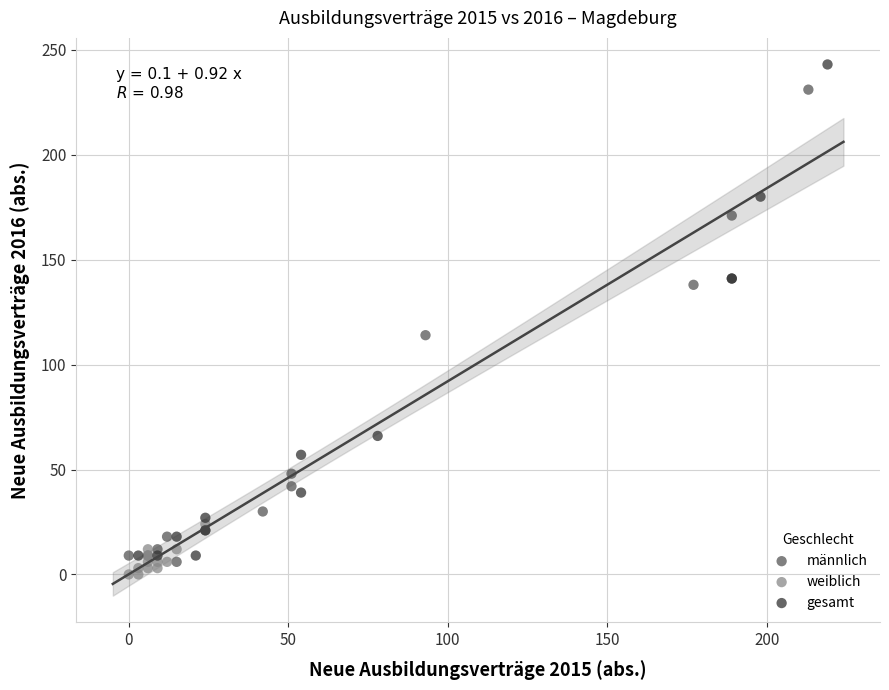

Which series has the largest Y range (max minus min)?

gesamt